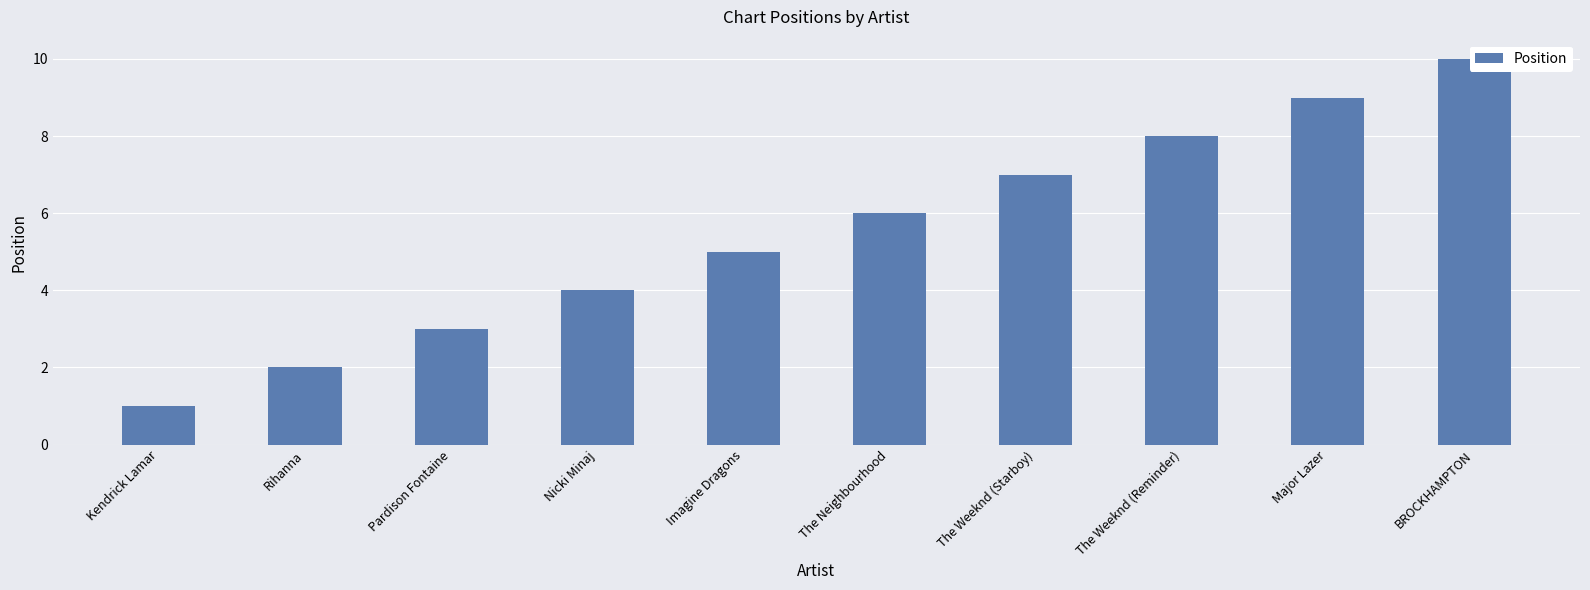

Count the number of values greater than 6.

4